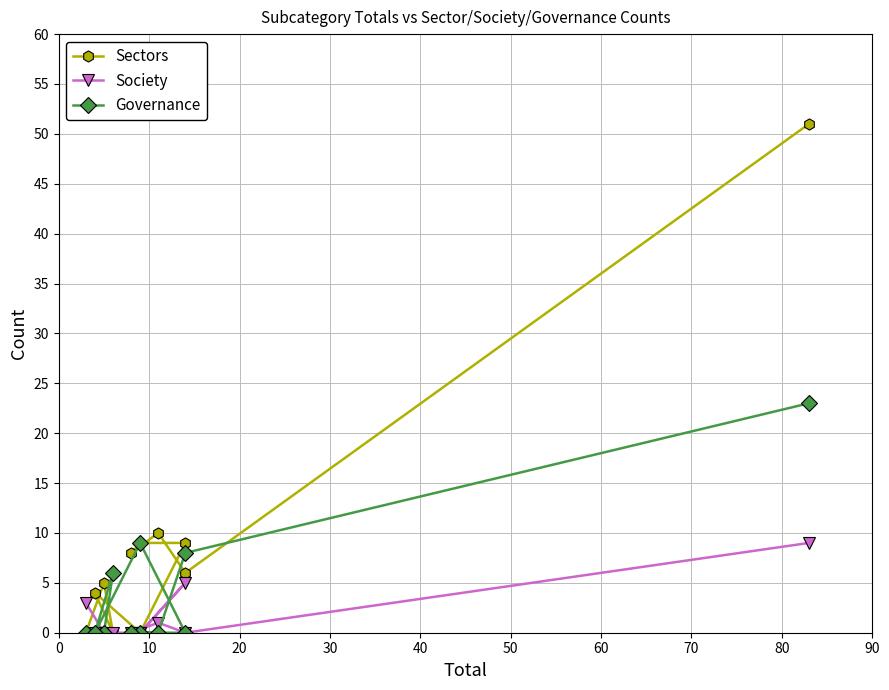

How many data points in Society are above 0?

4